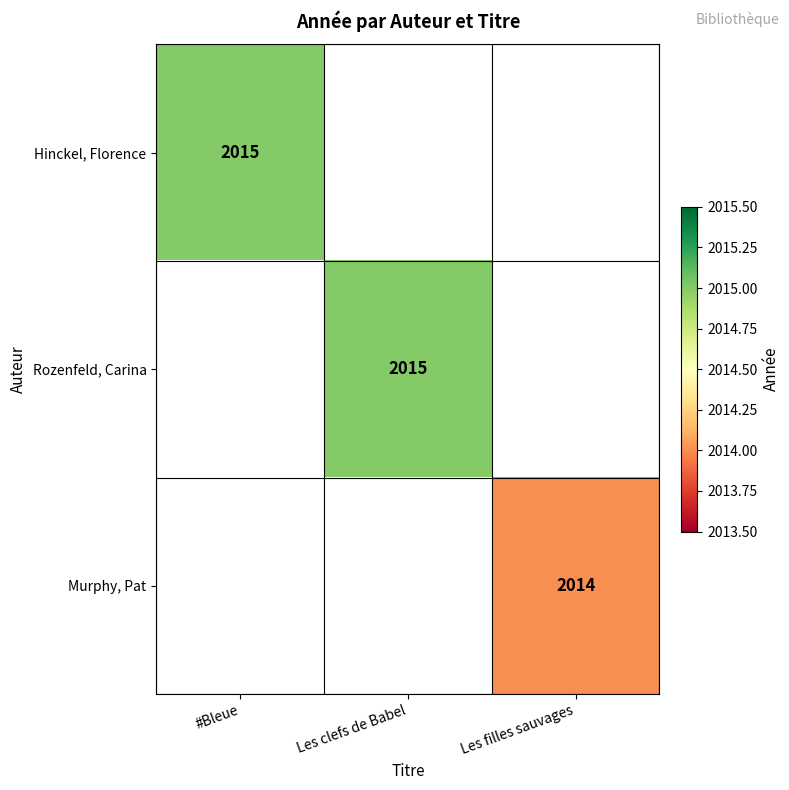

The value of Hinckel, Florence at #Bleue is 2015. True or false?

True